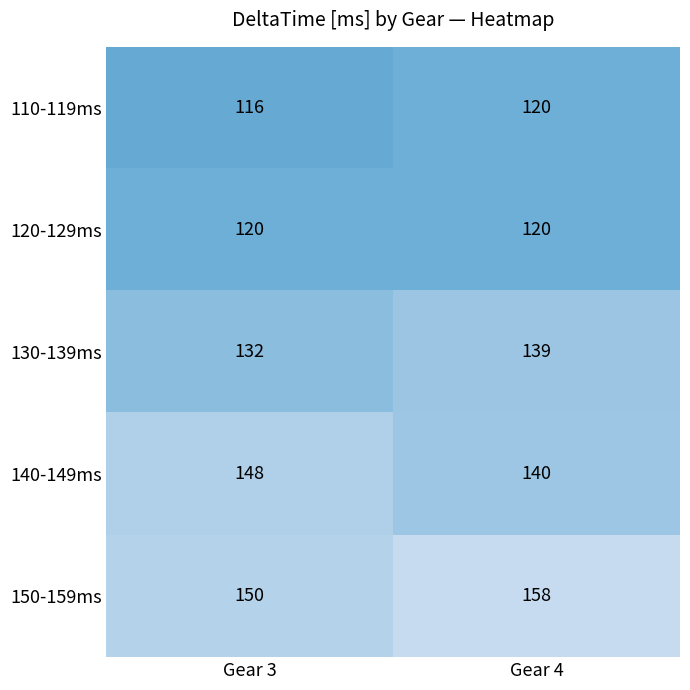

True or false: 140-149ms has a value of 148 at Gear 3.

True